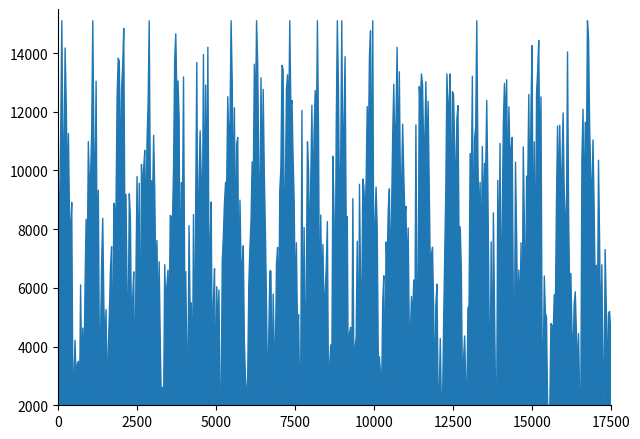

What is the average value?

8016.2